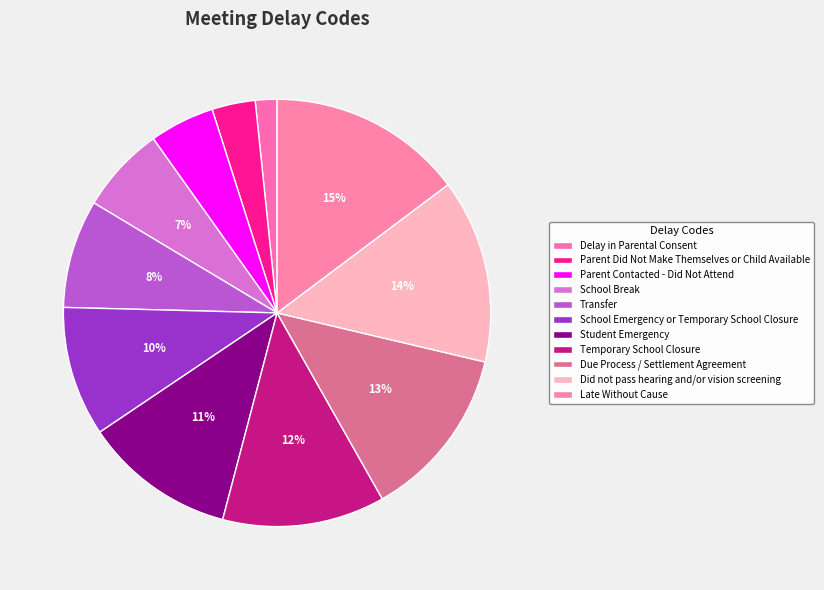

True or false: School Emergency or Temporary School Closure accounts for 1% of the total.

False